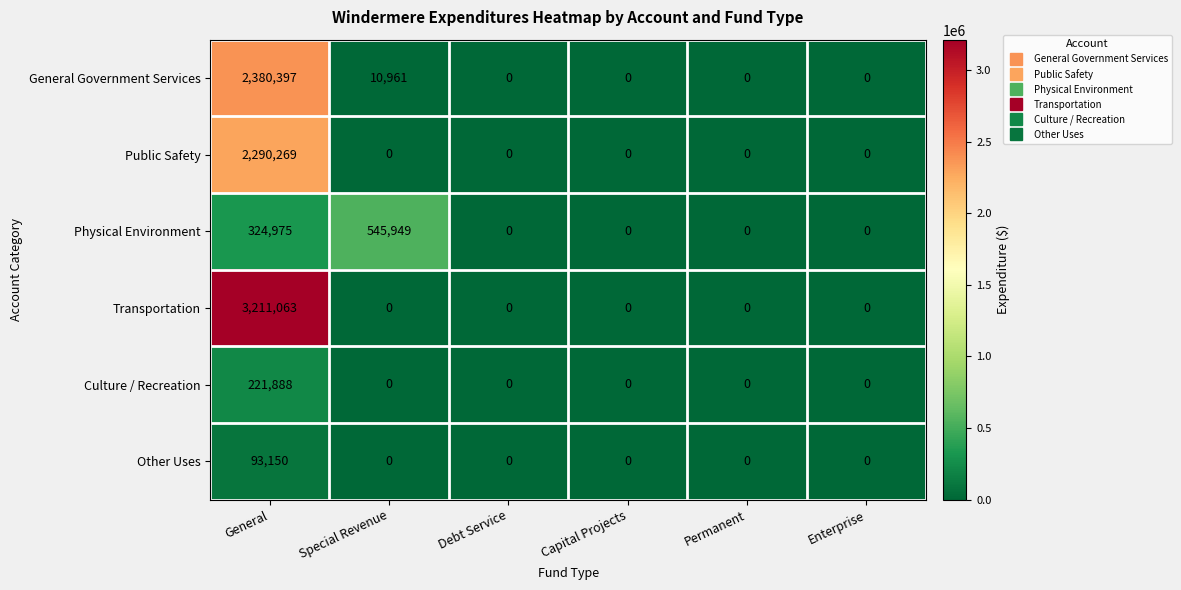

What is the difference between the highest and lowest values at General?

3117913